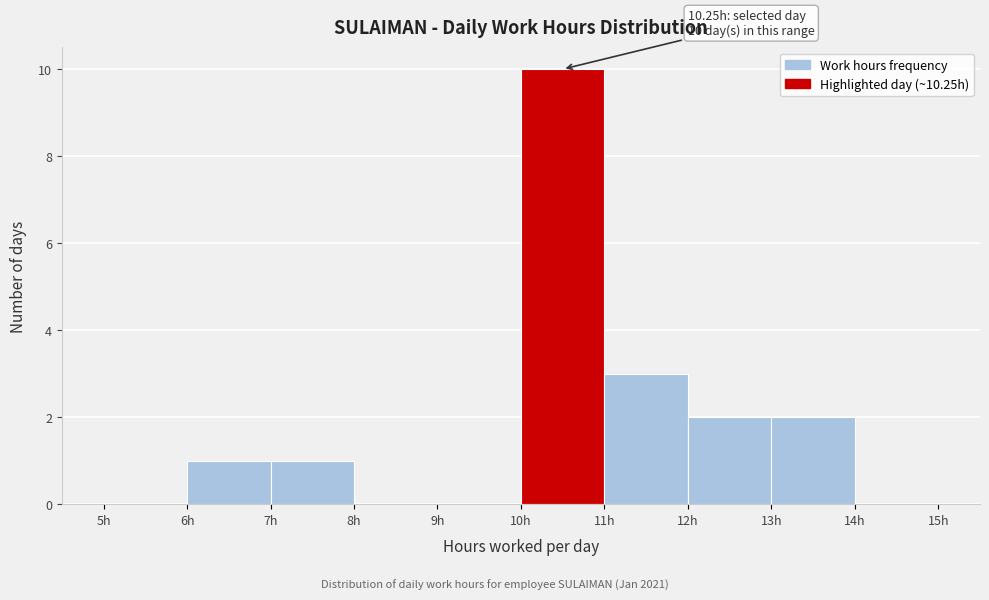

Over which range of the x-axis is the bar tallest?

10 to 11